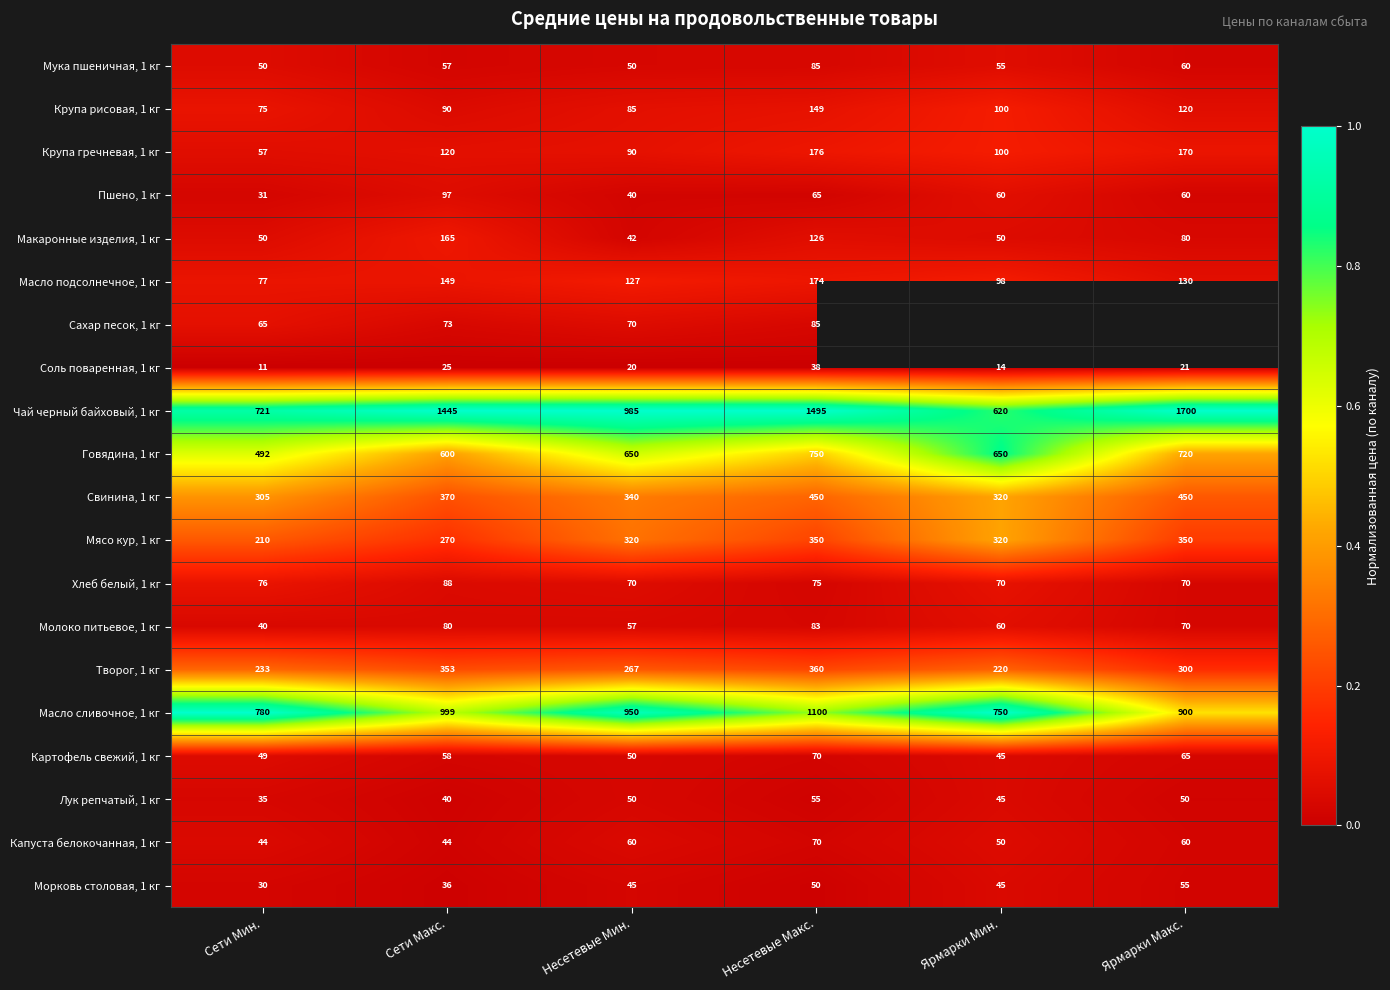

Is the value of Пшено, 1 кг at Ярмарки Мин. greater than the value of Морковь столовая, 1 кг at Ярмарки Мин.?

Yes